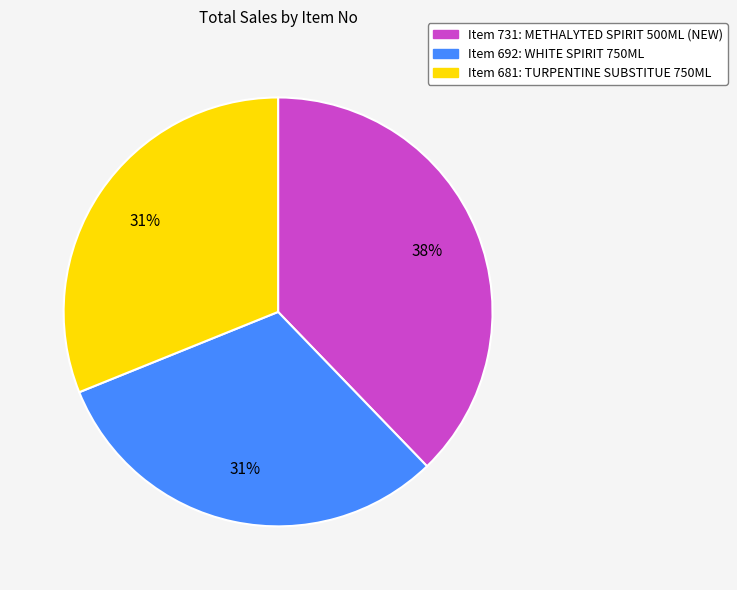

To the nearest percent, what is the difference between the largest and smallest slice percentages?

7%